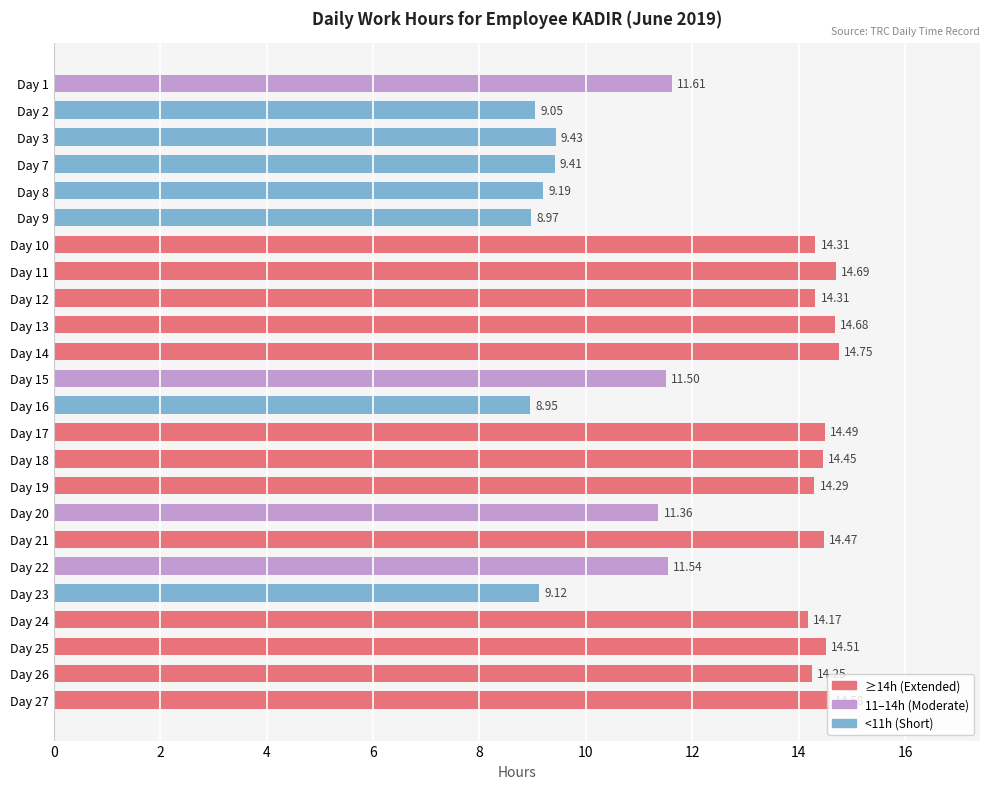

What is the average value?

12.4